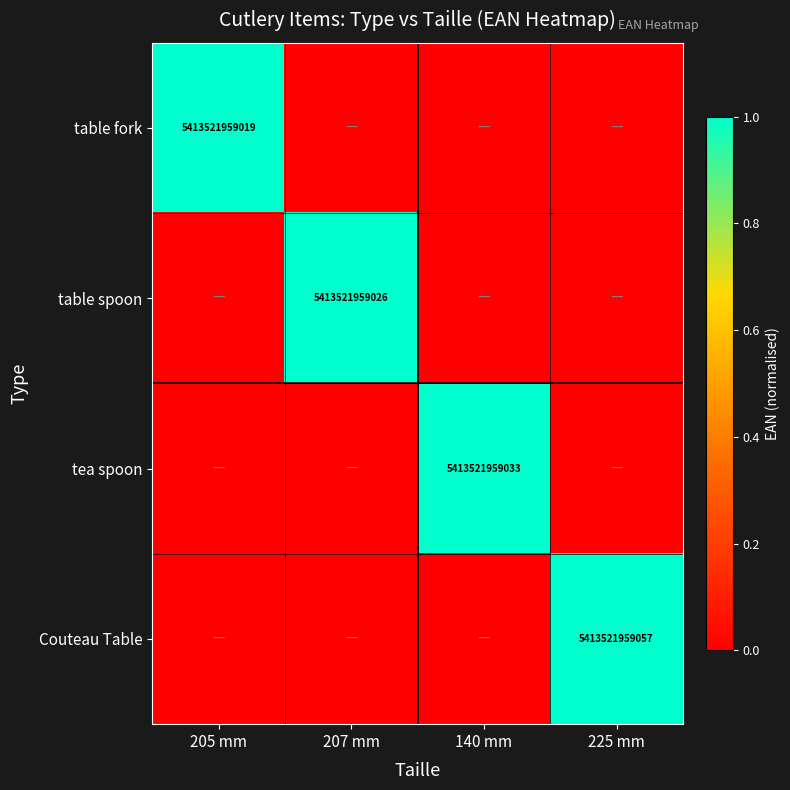

The tea spoon series shows 8977071142596 at 140 mm. True or false?

False